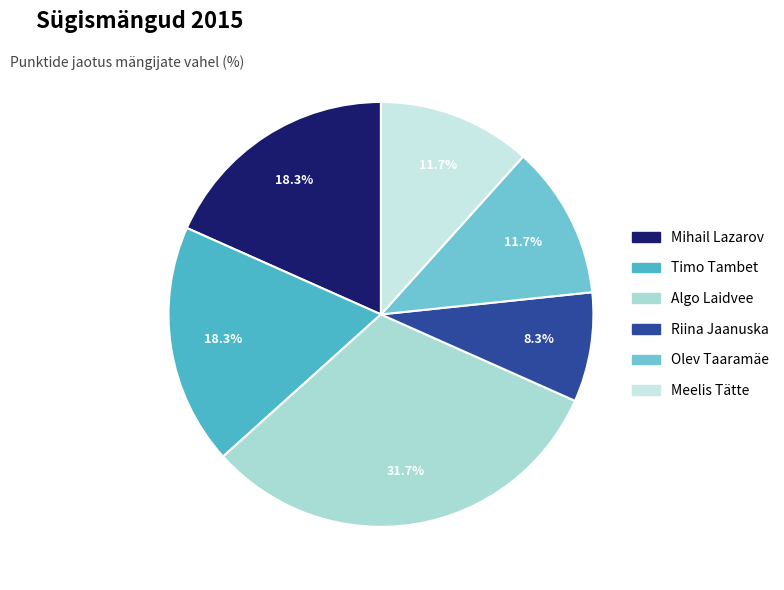

Which slice is the largest?

Algo Laidvee